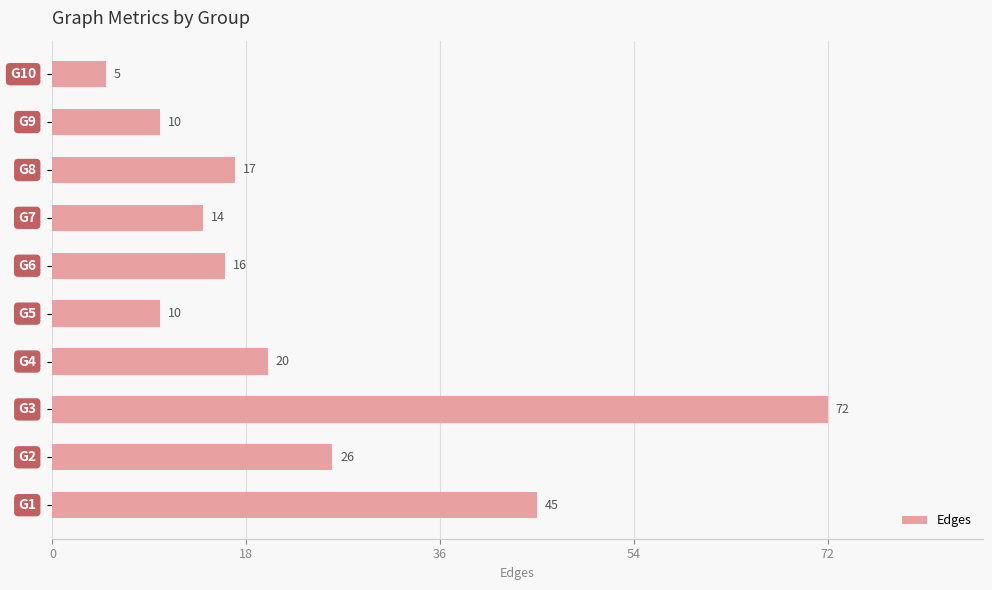

Reading bottom to top, what are all the values shown in this chart?

45	26	72	20	10	16	14	17	10	5